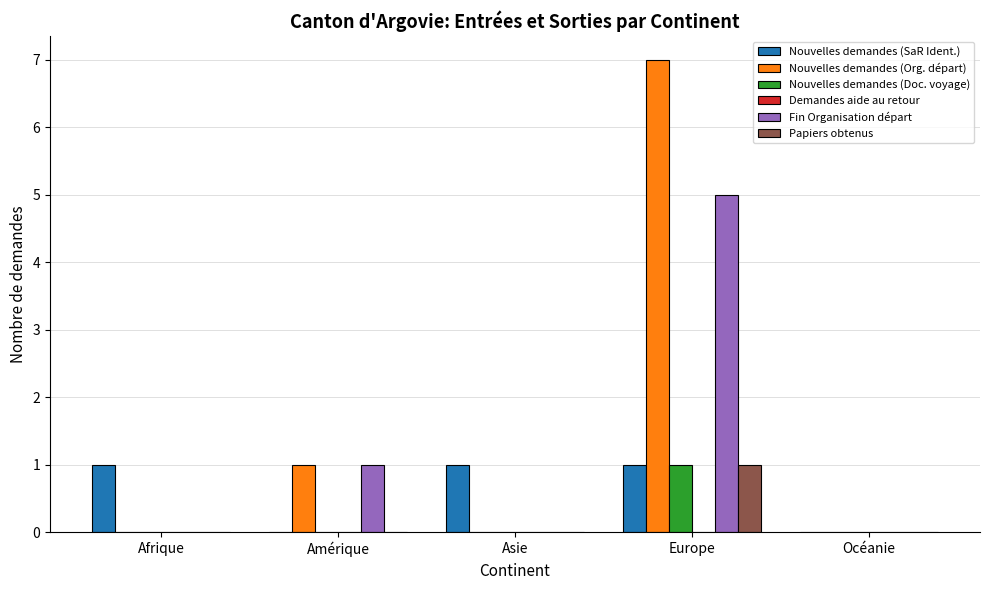

Between Asie and Océanie, which series saw the biggest shift?

Nouvelles demandes (SaR Ident.)